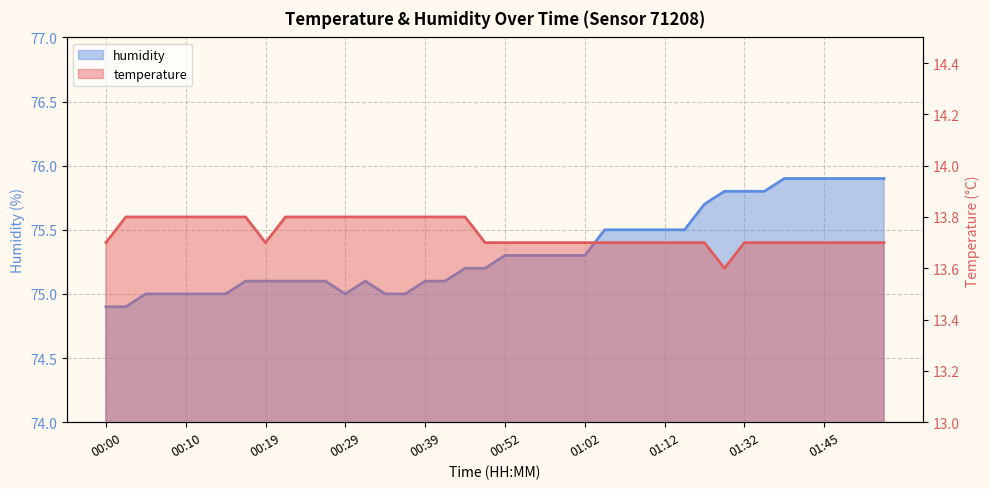

Is it true that humidity equals 47.2 at 00:39?

False